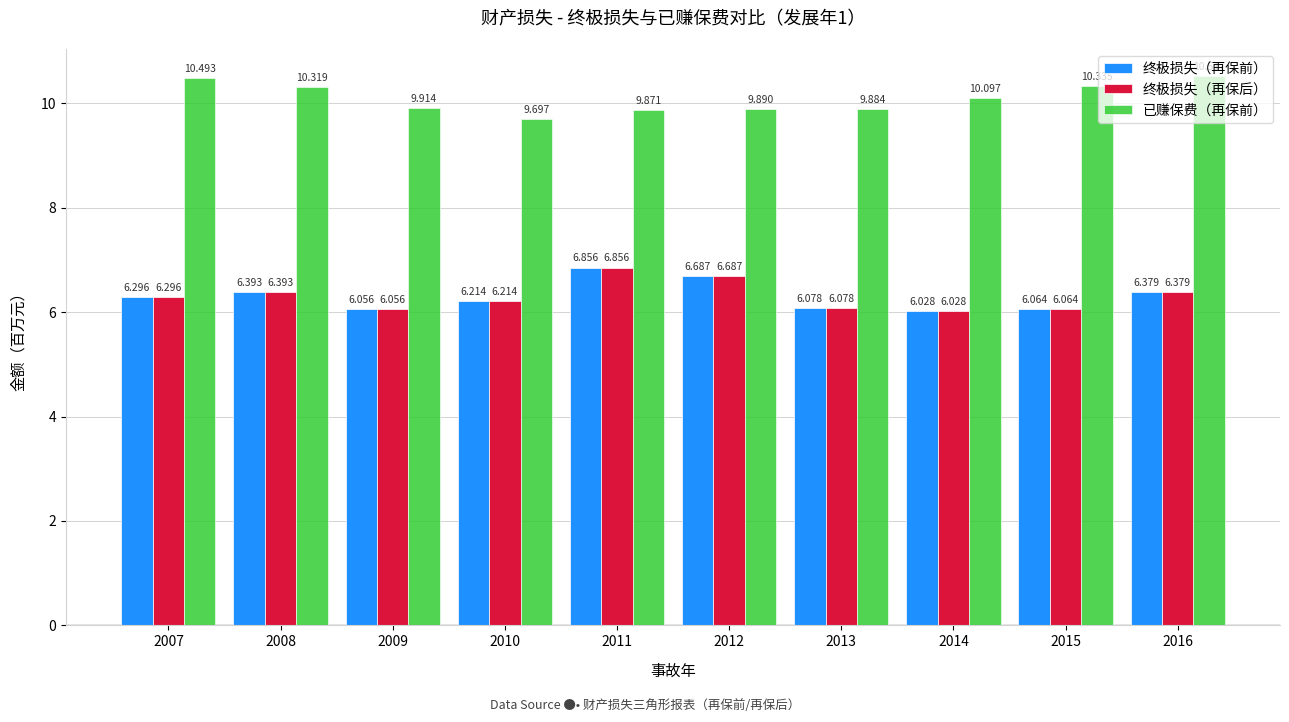

Where is 已赚保费（再保前） nearest to the value 10?

2009